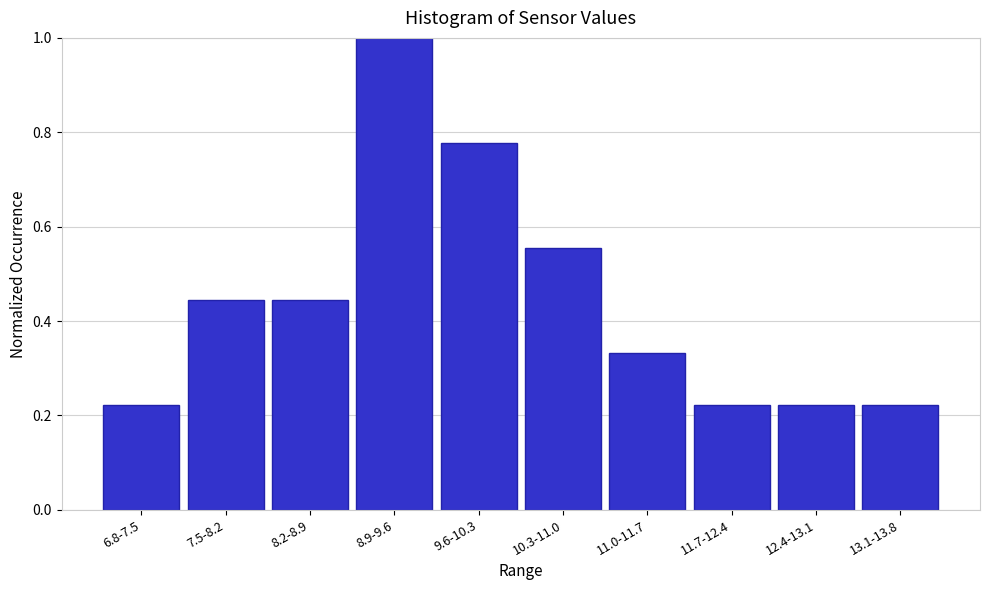

At which category does the chart reach its peak across all series?

8.9-9.6